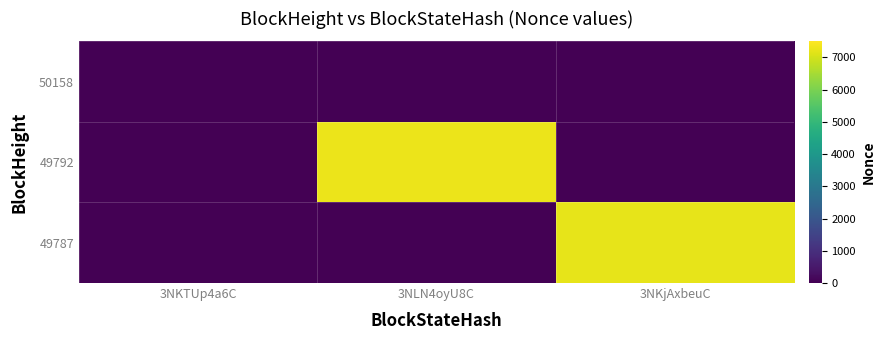

At which category is the sum across all series the highest?

3NLN4oyU8C